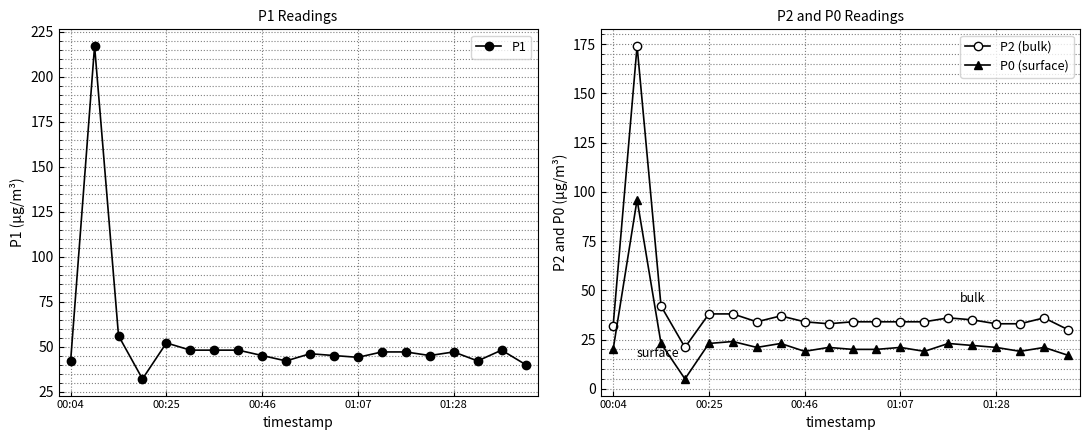

How many data points in P1 are above 47?

7